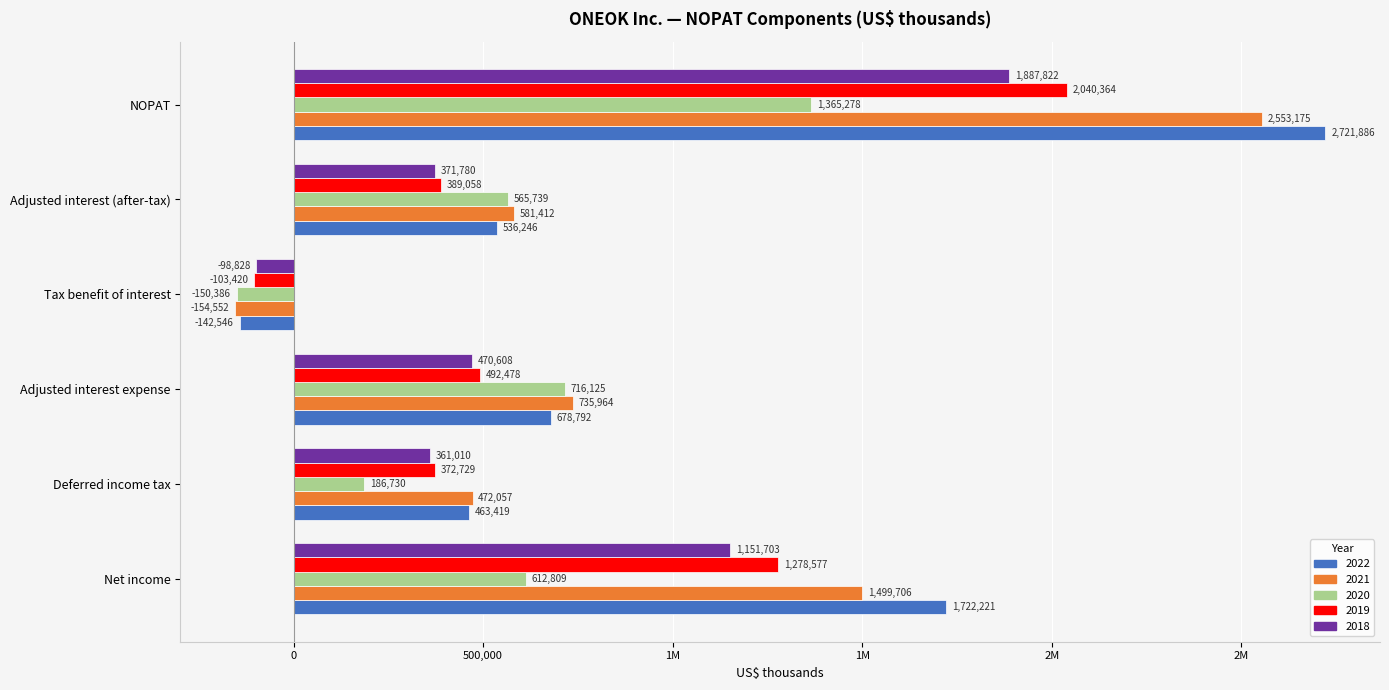

Between Adjusted interest (after-tax) and NOPAT, which is larger?

NOPAT